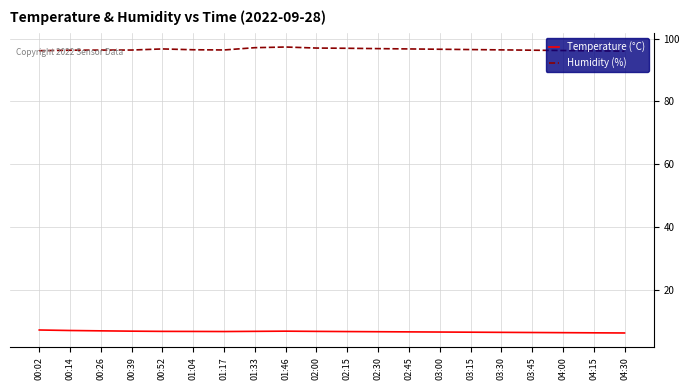

What is the spread (max minus min) of values at 01:46?

90.4